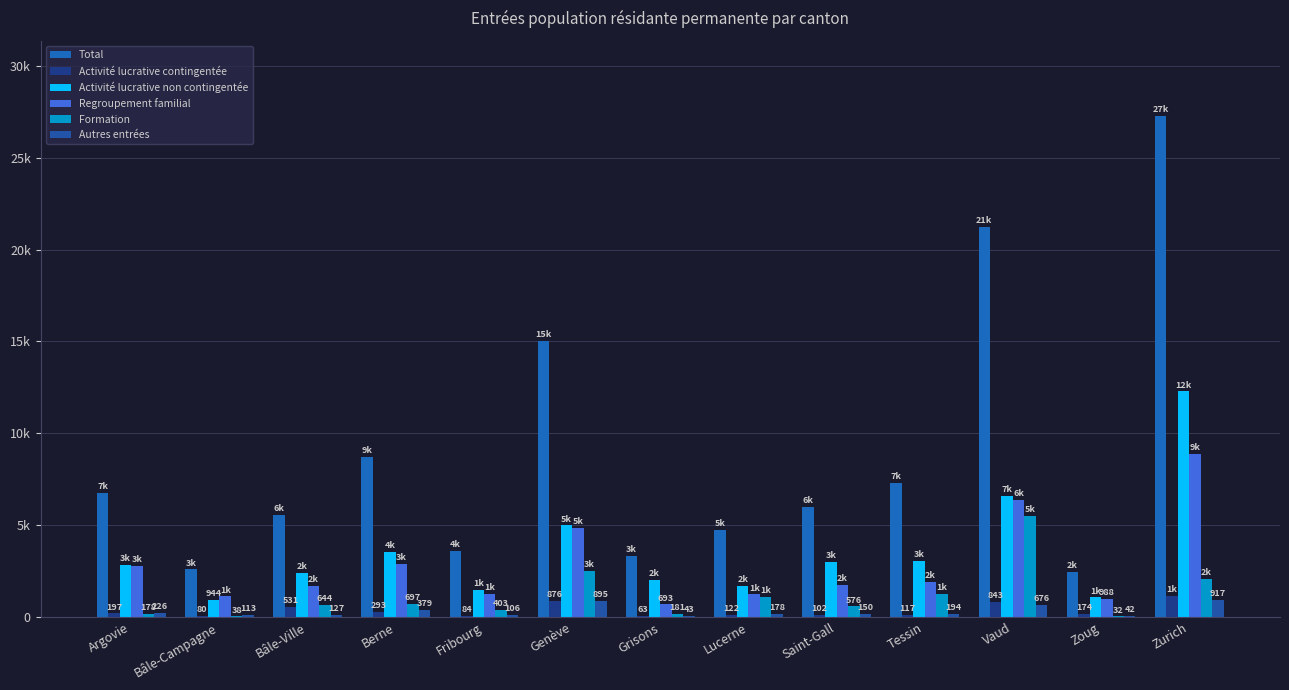

Is the value of Formation at Zoug greater than the value of Total at Zurich?

No